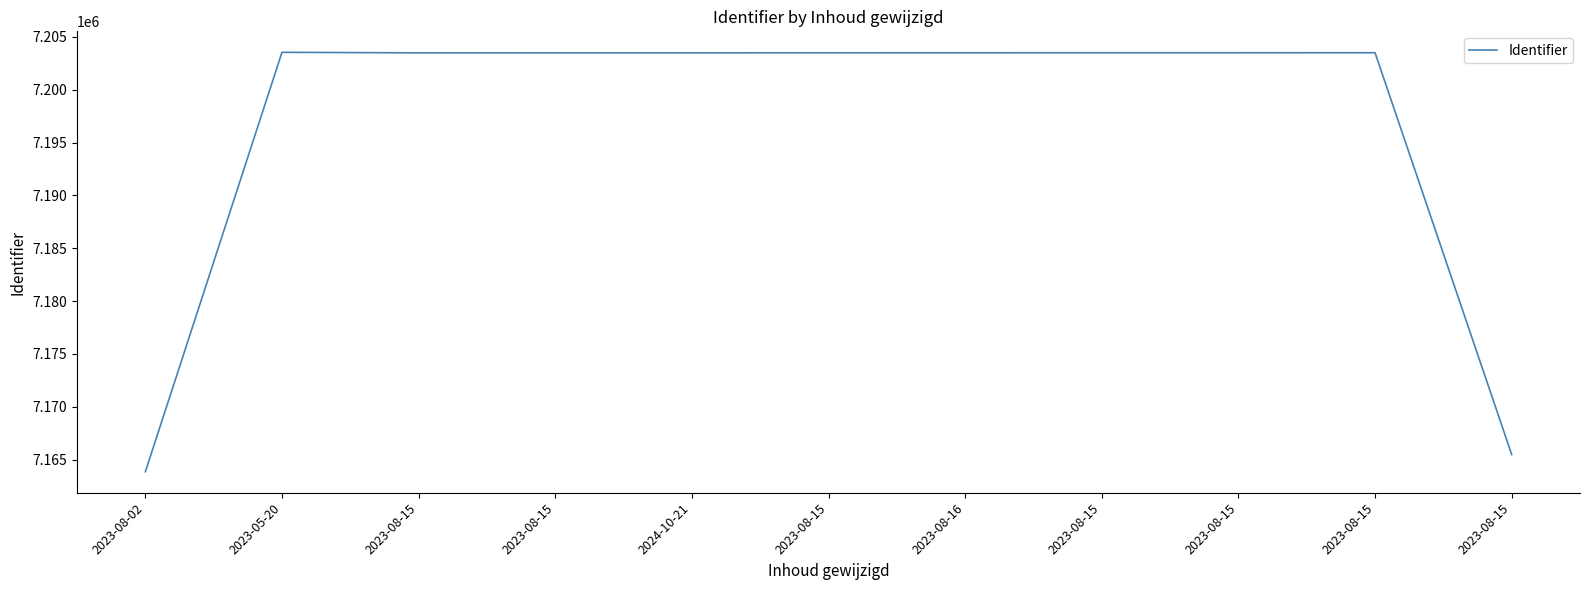

Does the chart display data point markers on the line(s)?

No